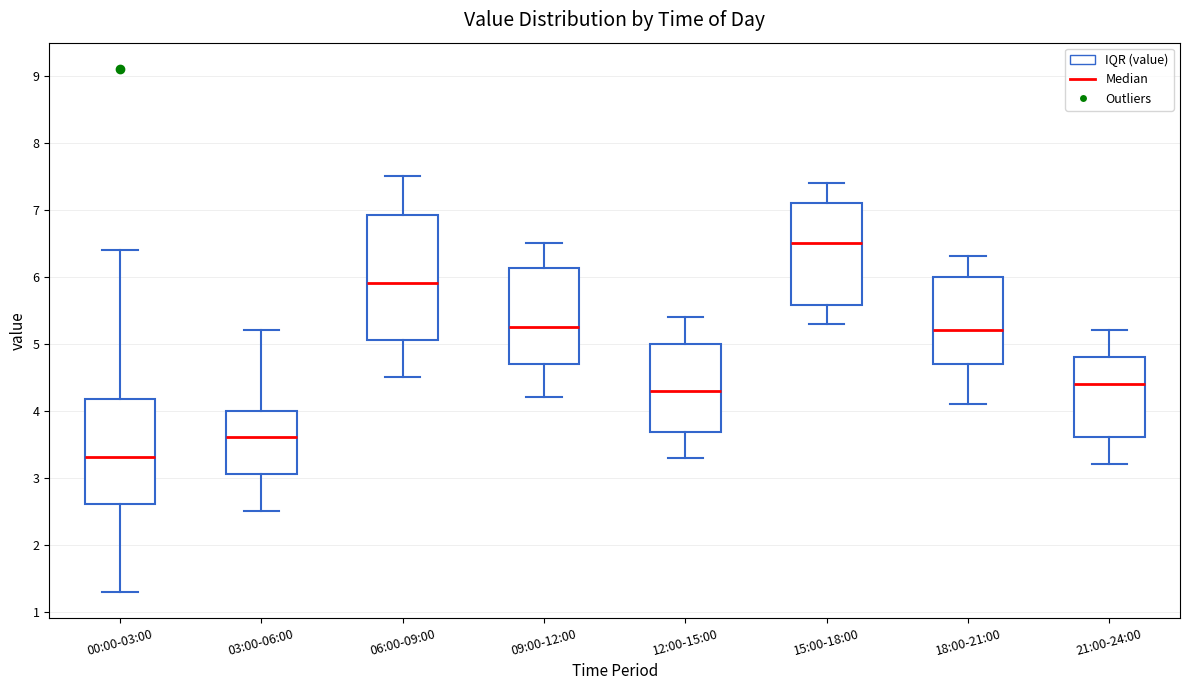

Comparing the boxes themselves (not the whiskers), which one is the tallest?

06:00-09:00